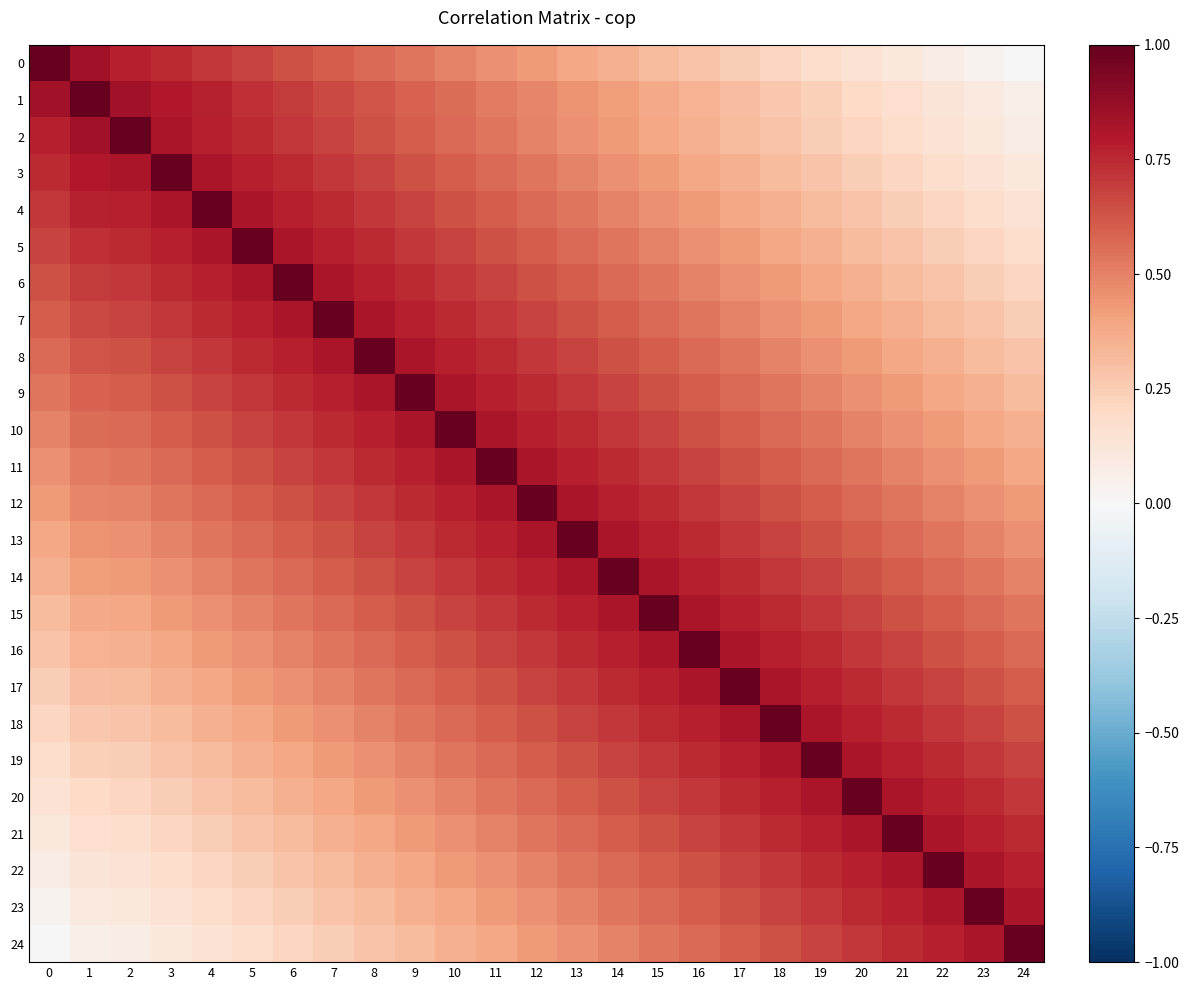

Which category has the lowest value across all series?

24